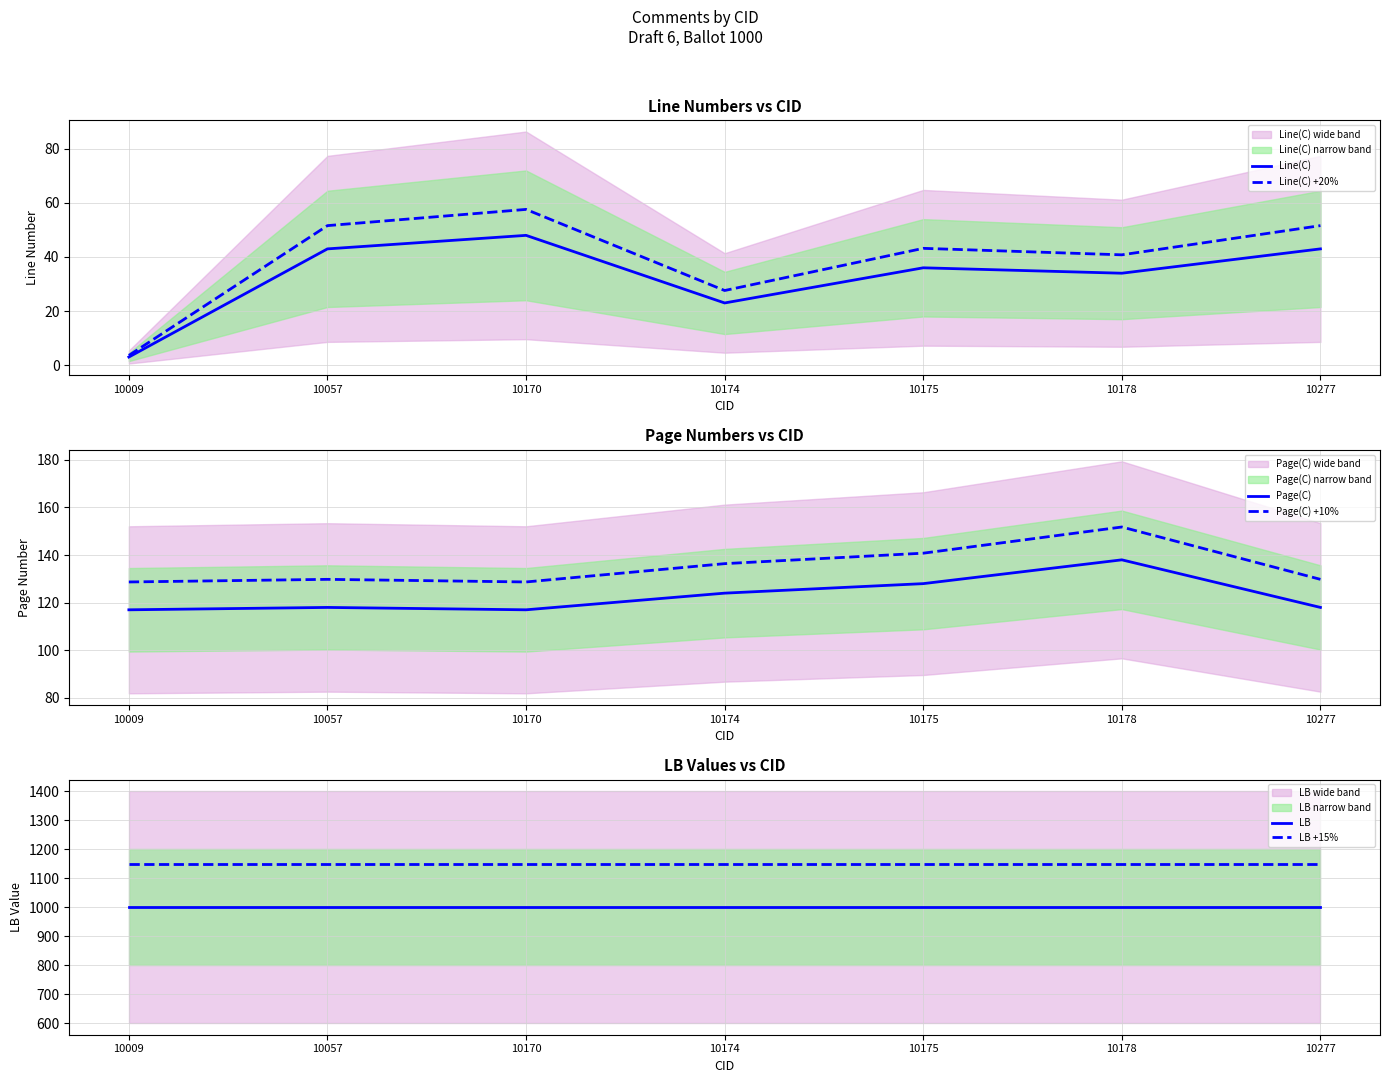

Reading left to right, extract all data points from this chart.

Line(C): 10009=3.0	10057=43.0	10170=48.0	10174=23.0	10175=36.0	10178=34.0	10277=43.0
Line(C) +20%: 10009=3.6	10057=51.6	10170=57.6	10174=27.6	10175=43.2	10178=40.8	10277=51.6
Page(C): 10009=117.0	10057=118.0	10170=117.0	10174=124.0	10175=128.0	10178=138.0	10277=118.0
Page(C) +10%: 10009=128.7	10057=129.8	10170=128.7	10174=136.4	10175=140.8	10178=151.8	10277=129.8
LB: 10009=1000.0	10057=1000.0	10170=1000.0	10174=1000.0	10175=1000.0	10178=1000.0	10277=1000.0
LB +15%: 10009=1150.0	10057=1150.0	10170=1150.0	10174=1150.0	10175=1150.0	10178=1150.0	10277=1150.0